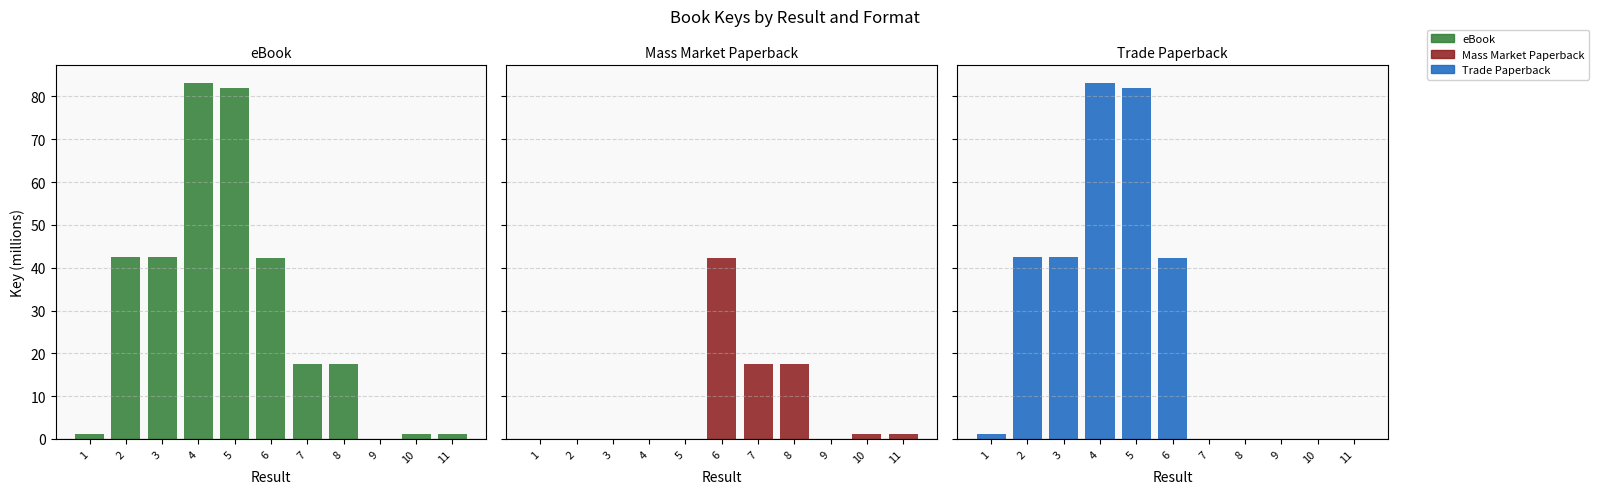

Which has a higher value, 9 or 1?

1